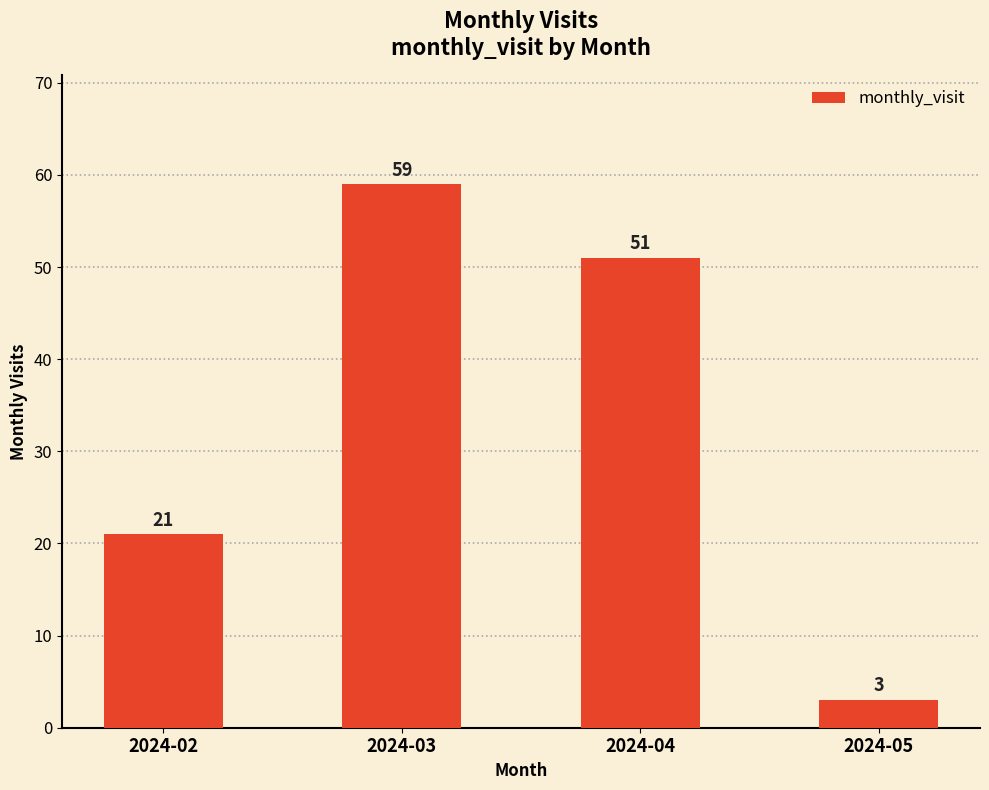

Rank the categories by value from highest to lowest.

2024-03, 2024-04, 2024-02, 2024-05